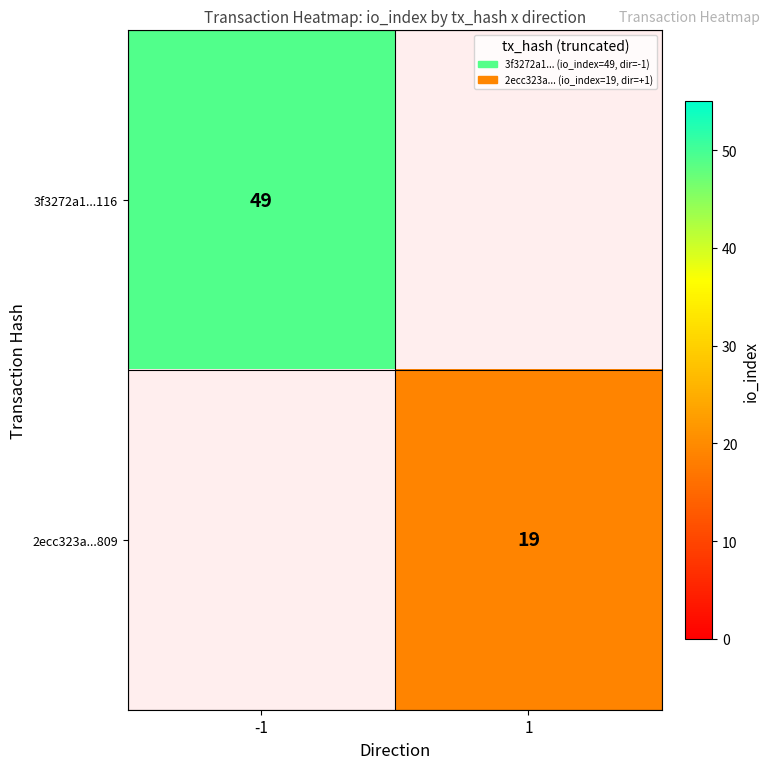

The value of 3f3272a1...116 at -1 is 49. True or false?

True